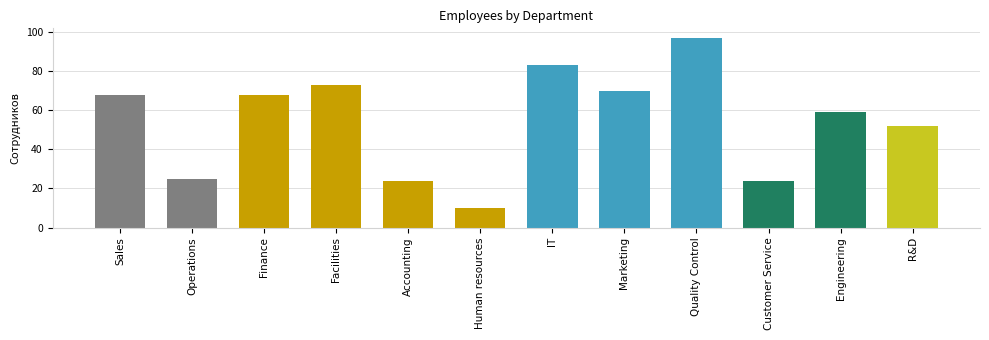

What is the greatest value displayed?

97